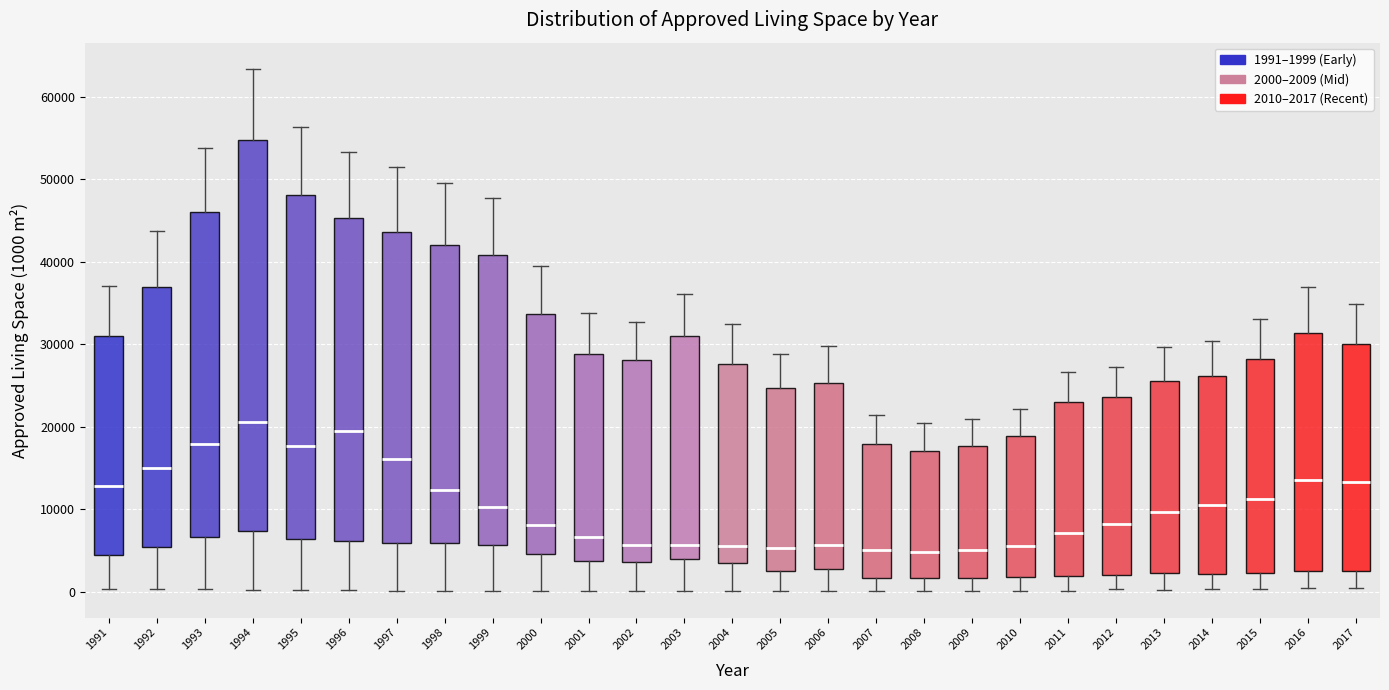

Reading left to right, read every box against the y-axis: the position of its median line, the range the box covers, and the ends of its whiskers. The values are not printed on the chart, so give them approximately, as read against the axis.

1991: median 13000, box 4000 to 31000, whiskers 0 to 37000
1992: median 15000, box 5000 to 37000, whiskers 0 to 44000
1993: median 18000, box 7000 to 46000, whiskers 0 to 54000
1994: median 21000, box 7000 to 55000, whiskers 0 to 63000
1995: median 18000, box 6000 to 48000, whiskers 0 to 56000
1996: median 19000, box 6000 to 45000, whiskers 0 to 53000
1997: median 16000, box 6000 to 44000, whiskers 0 to 51000
1998: median 12000, box 6000 to 42000, whiskers 0 to 50000
1999: median 10000, box 6000 to 41000, whiskers 0 to 48000
2000: median 8000, box 5000 to 34000, whiskers 0 to 40000
2001: median 7000, box 4000 to 29000, whiskers 0 to 34000
2002: median 6000, box 4000 to 28000, whiskers 0 to 33000
2003: median 6000, box 4000 to 31000, whiskers 0 to 36000
2004: median 6000, box 3000 to 28000, whiskers 0 to 32000
2005: median 5000, box 3000 to 25000, whiskers 0 to 29000
2006: median 6000, box 3000 to 25000, whiskers 0 to 30000
2007: median 5000, box 2000 to 18000, whiskers 0 to 21000
2008: median 5000, box 2000 to 17000, whiskers 0 to 20000
2009: median 5000, box 2000 to 18000, whiskers 0 to 21000
2010: median 6000, box 2000 to 19000, whiskers 0 to 22000
2011: median 7000, box 2000 to 23000, whiskers 0 to 27000
2012: median 8000, box 2000 to 24000, whiskers 0 to 27000
2013: median 10000, box 2000 to 26000, whiskers 0 to 30000
2014: median 10000, box 2000 to 26000, whiskers 0 to 30000
2015: median 11000, box 2000 to 28000, whiskers 0 to 33000
2016: median 14000, box 3000 to 31000, whiskers 0 to 37000
2017: median 13000, box 2000 to 30000, whiskers 0 to 35000